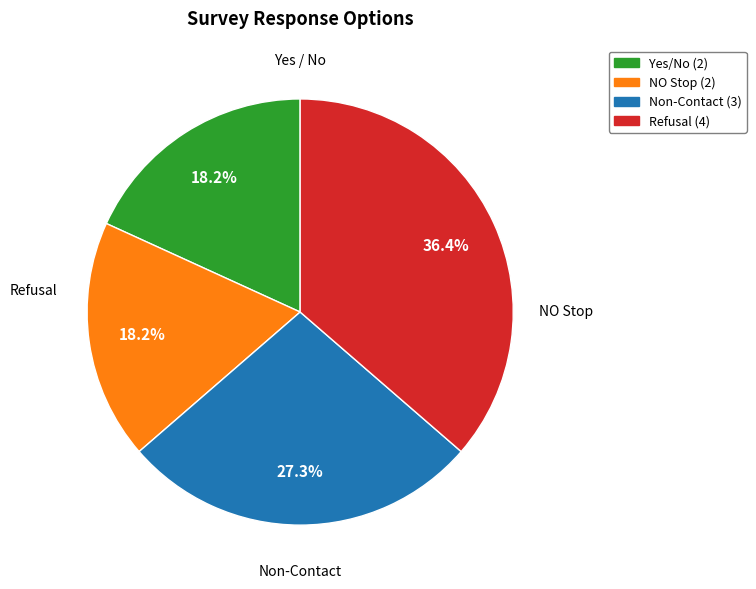

Count the number of slices in the pie.

4